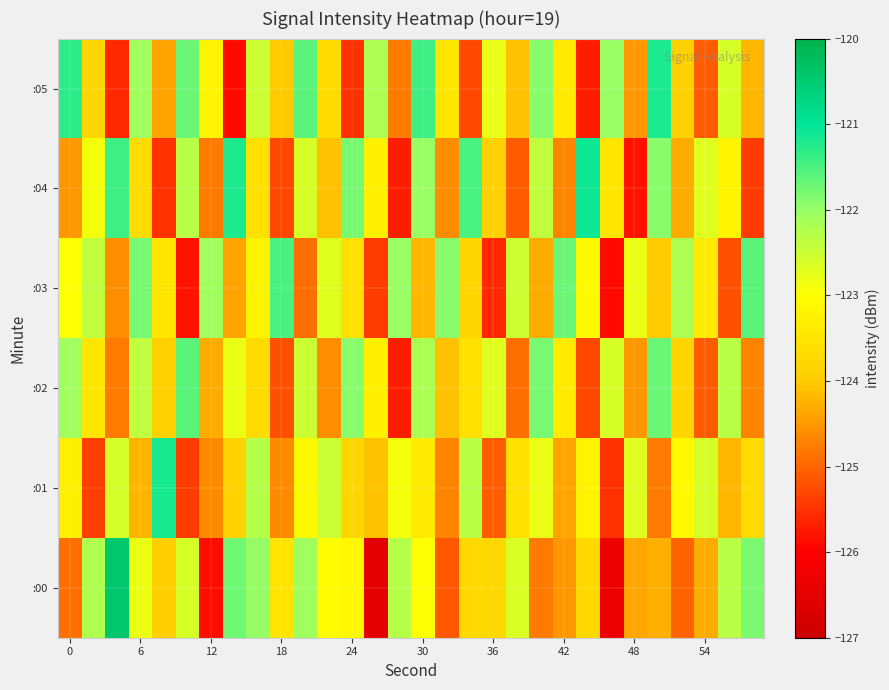

Reading left to right, list all the values displayed in this chart.

:00: -124.9	-122.2	-120.4	-122.8	-123.9	-122.6	-125.9	-121.7	-122.0	-123.5	-122.1	-123.1	-123.1	-126.6	-122.3	-123.0	-125.1	-123.7	-123.7	-122.6	-124.8	-124.5	-123.8	-126.3	-124.4	-124.3	-125.0	-124.3	-122.3	-121.8
:01: -123.3	-125.4	-122.6	-124.2	-121.2	-125.4	-124.6	-123.9	-122.3	-124.6	-123.1	-122.5	-123.8	-124.1	-122.9	-123.4	-124.7	-122.3	-125.1	-123.6	-122.8	-124.4	-123.2	-125.5	-122.7	-124.8	-123.1	-122.6	-124.2	-123.7
:02: -122.1	-123.5	-124.8	-122.4	-123.9	-121.6	-124.3	-122.8	-123.7	-125.2	-122.5	-124.6	-121.9	-123.3	-125.7	-122.2	-124.1	-123.6	-122.7	-124.9	-121.8	-123.4	-125.3	-122.6	-124.5	-121.7	-123.8	-125.1	-122.3	-124.7
:03: -123.0	-122.4	-124.6	-121.8	-123.5	-125.8	-122.1	-124.4	-123.2	-121.5	-124.9	-122.7	-123.6	-125.4	-122.0	-124.2	-121.9	-123.8	-125.6	-122.5	-124.3	-121.7	-123.1	-125.9	-122.8	-124.0	-122.2	-123.4	-125.2	-121.6
:04: -124.5	-122.9	-121.4	-123.7	-125.5	-122.3	-124.8	-121.2	-123.6	-125.3	-122.6	-124.1	-121.8	-123.3	-125.7	-122.0	-124.6	-121.5	-123.9	-125.1	-122.4	-124.7	-121.1	-123.5	-125.8	-121.9	-124.3	-122.7	-123.2	-125.4
:05: -121.3	-123.8	-125.6	-122.1	-124.4	-121.7	-123.2	-125.9	-122.5	-124.0	-121.6	-123.7	-125.5	-122.2	-124.8	-121.4	-123.5	-125.3	-122.8	-124.1	-121.9	-123.4	-125.7	-122.0	-124.5	-121.2	-123.9	-125.1	-122.6	-124.2